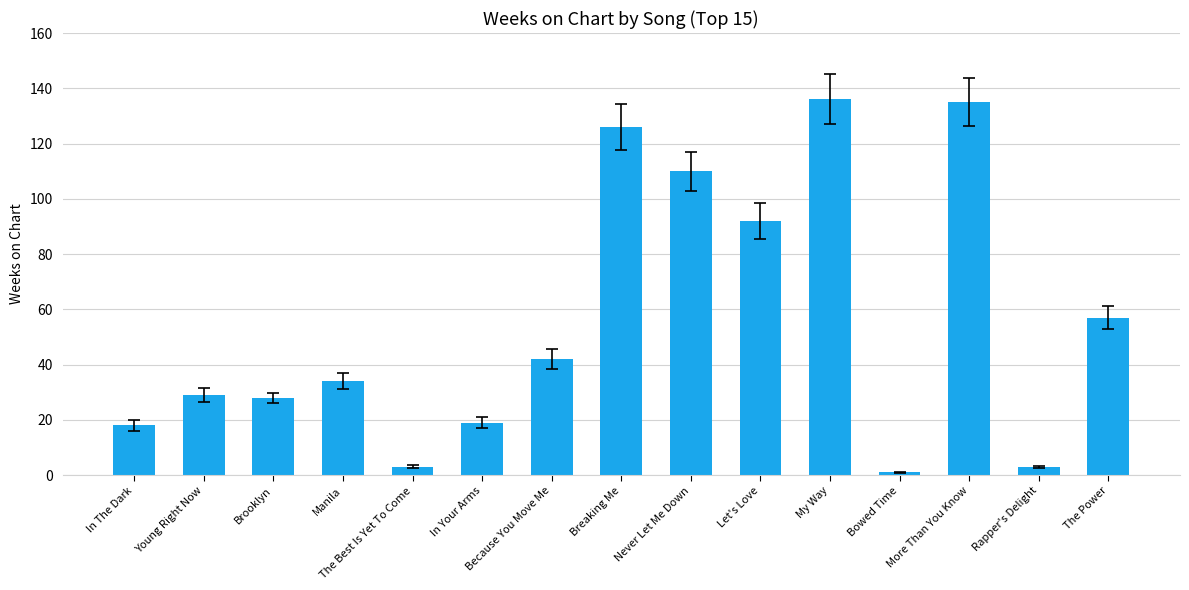

The chart shows a value of 110 at Never Let Me Down. True or false?

True